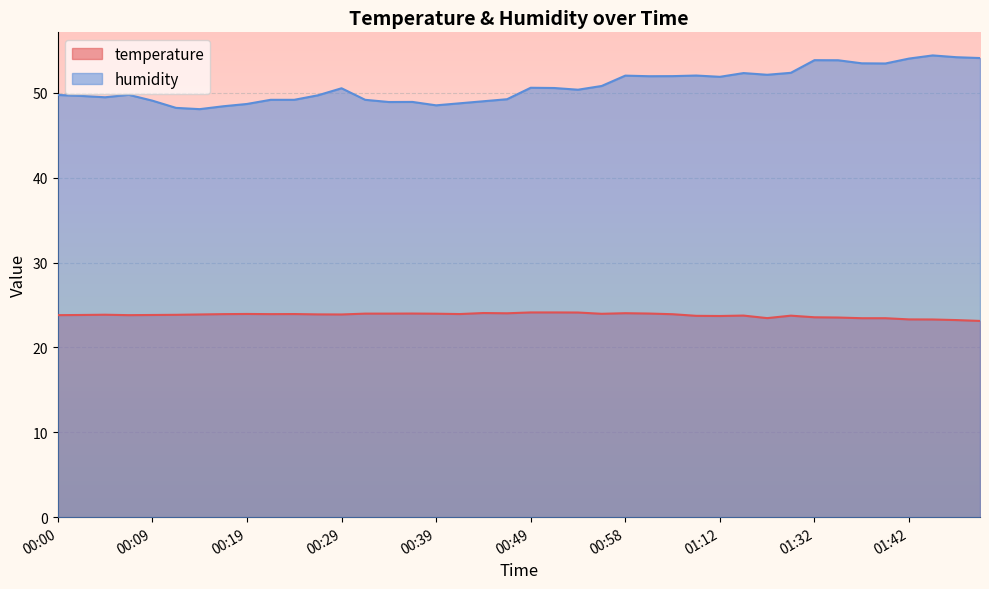

At which label does temperature reach its peak?

00:49